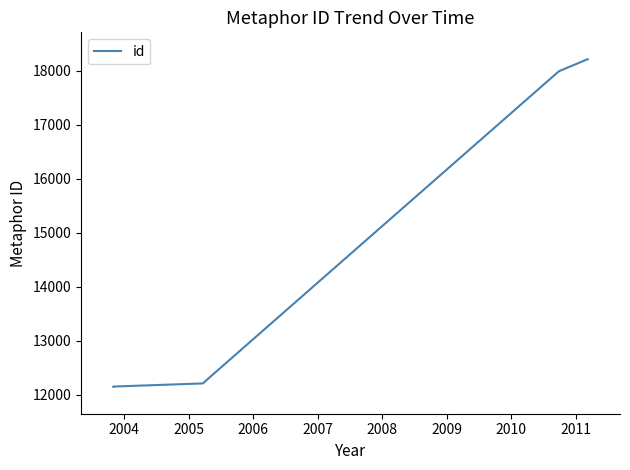

Read the value at 2004, to the nearest 10.

12150